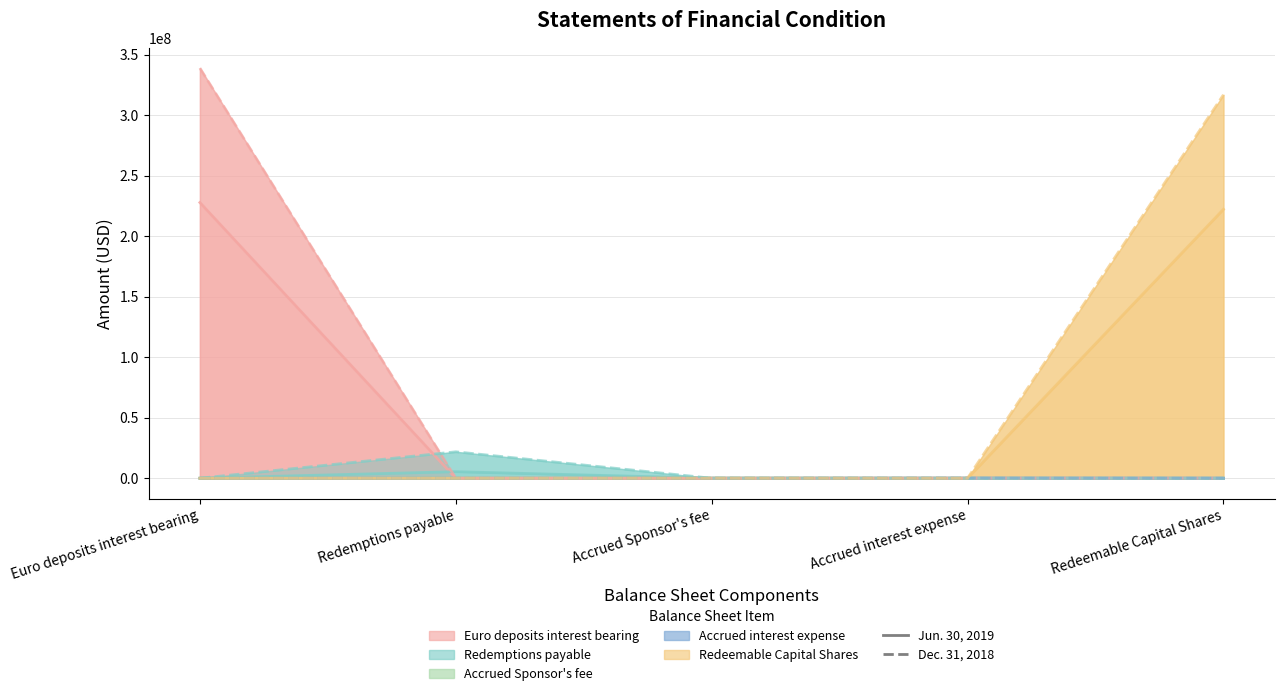

Which category has the lowest value across all series?

Accrued Sponsor's fee